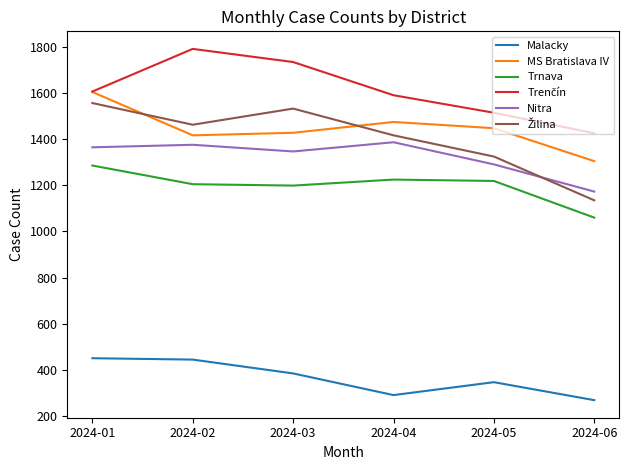

How many distinct data groups are displayed?

6